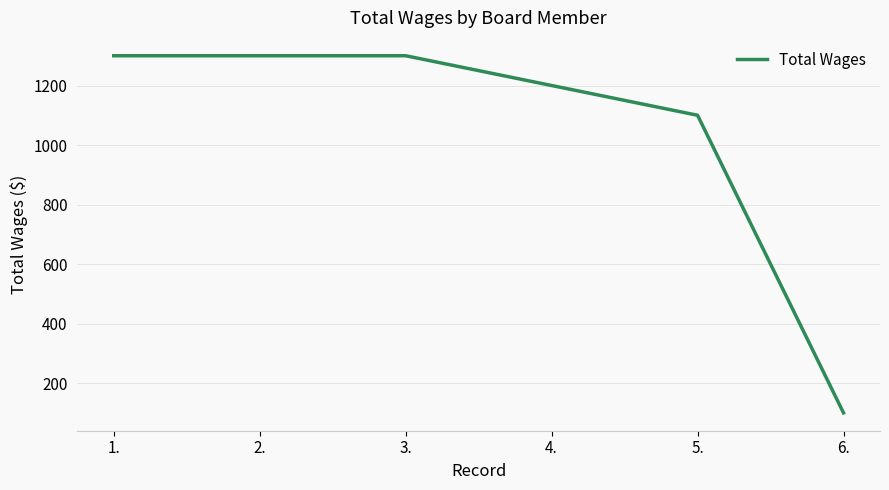

What is the maximum value shown in the chart?

1300